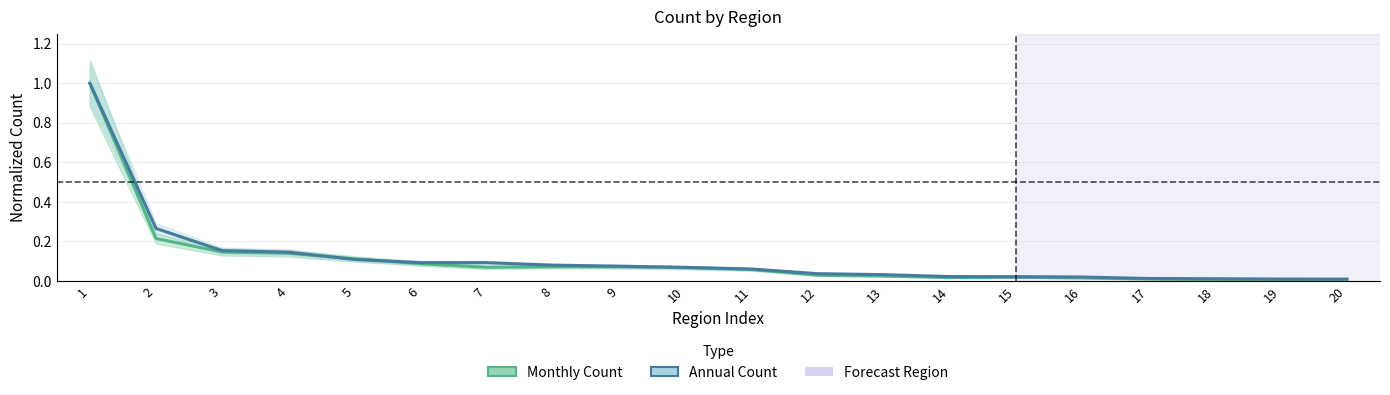

Is it true that Annual Count equals 0.1 at 6?

False